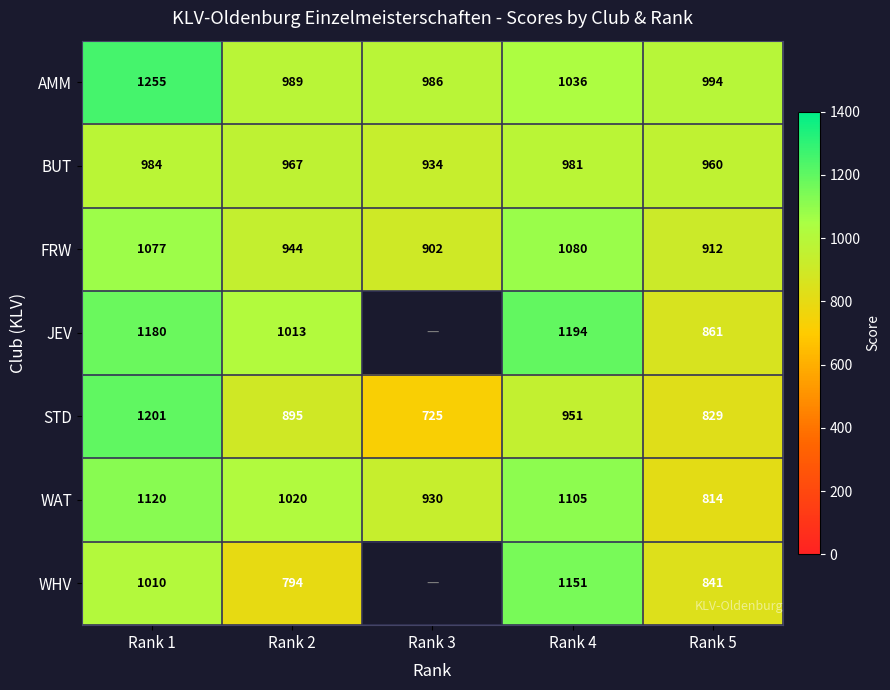

What is the difference between the maximum and minimum values in the AMM series?

269